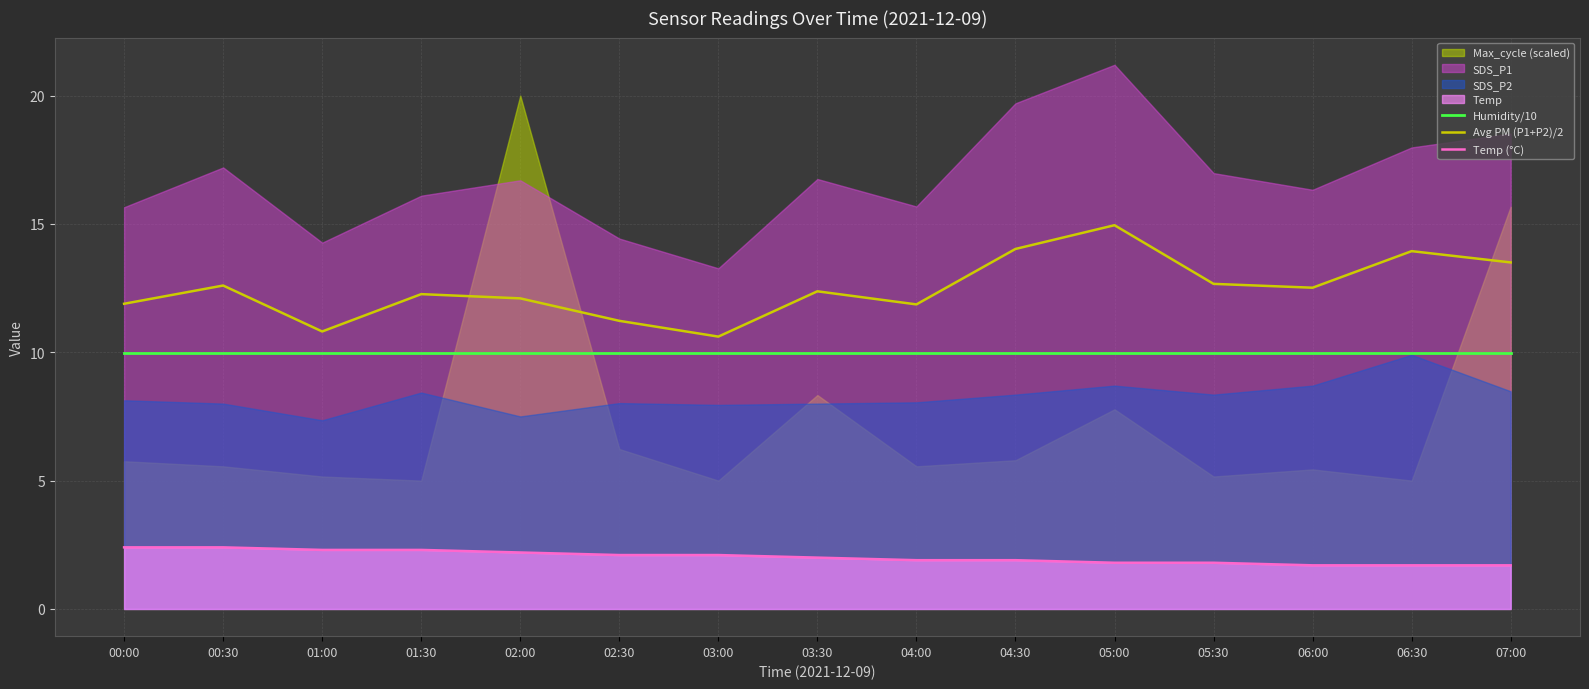

What is the sum of all Avg PM (P1+P2)/2 values?

187.3